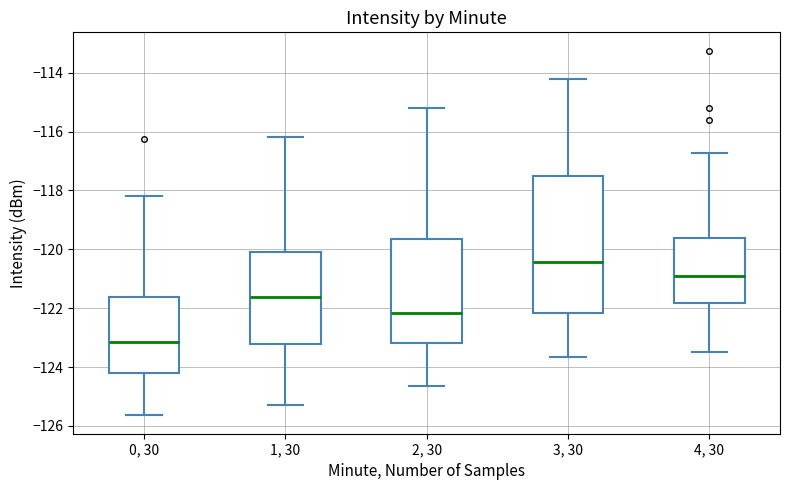

Where does the median line of the box for 2, 30 sit on the y-axis? The values are not printed on the chart, so give them approximately, as read against the axis.

-122.2